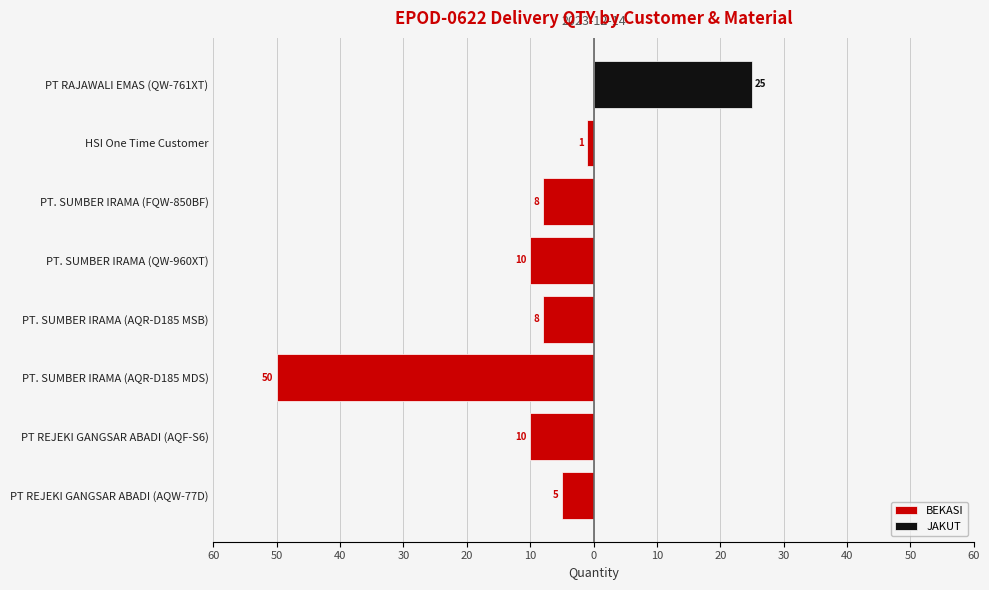

True or false: JAKUT has a value of 10 at PT. SUMBER IRAMA (FQW-850BF).

False